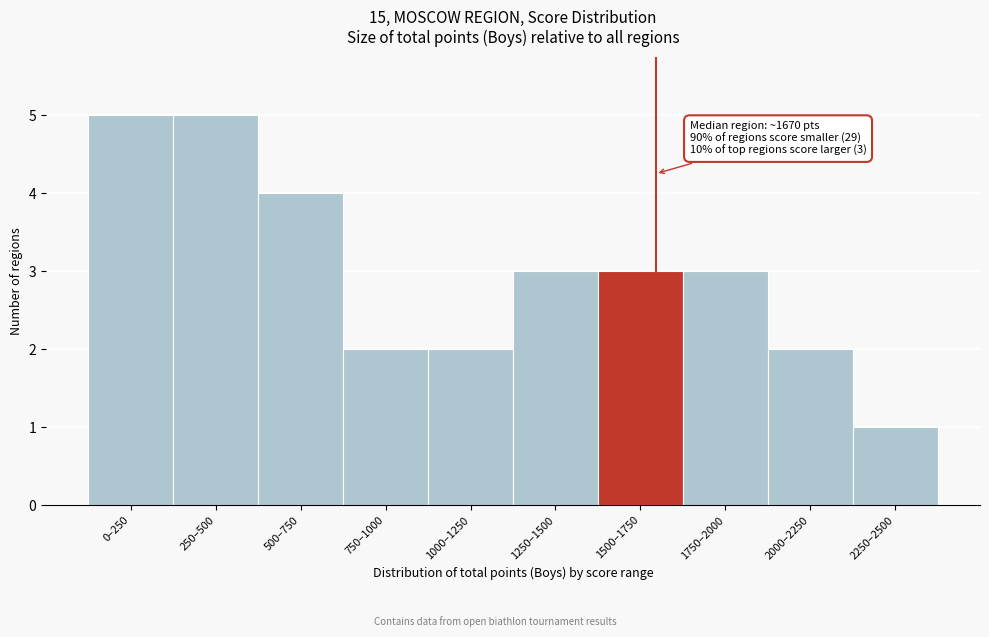

Reading left to right, list all the values displayed in this chart.

5	5	4	2	2	3	3	3	2	1